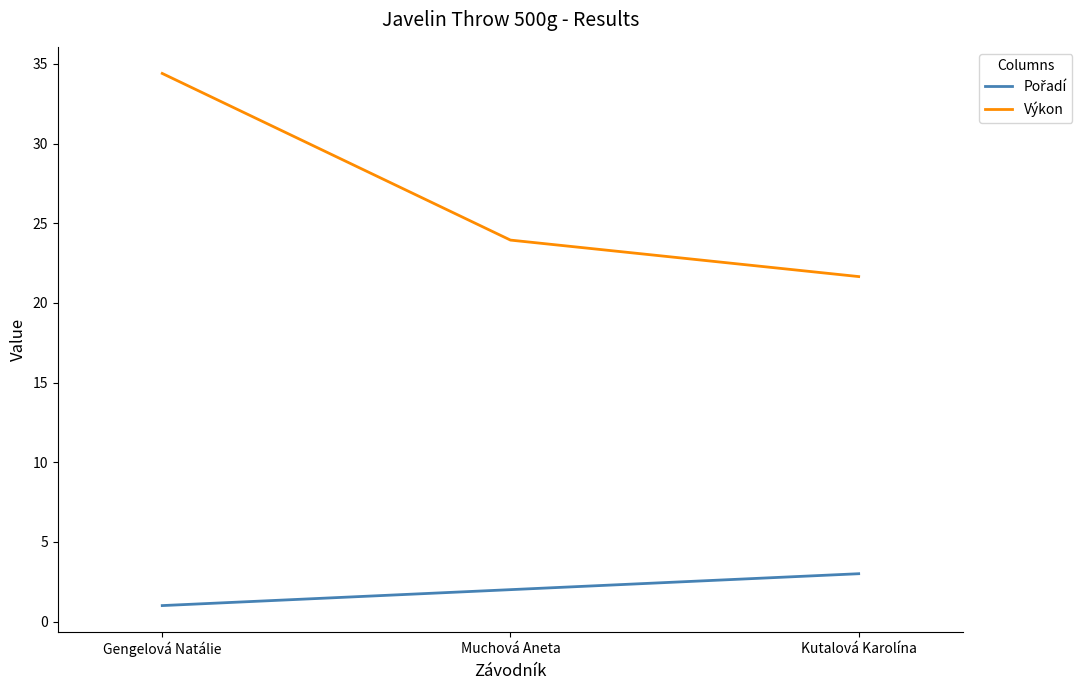

Rank the categories by Výkon value from lowest to highest.

Kutalová Karolína, Muchová Aneta, Gengelová Natálie